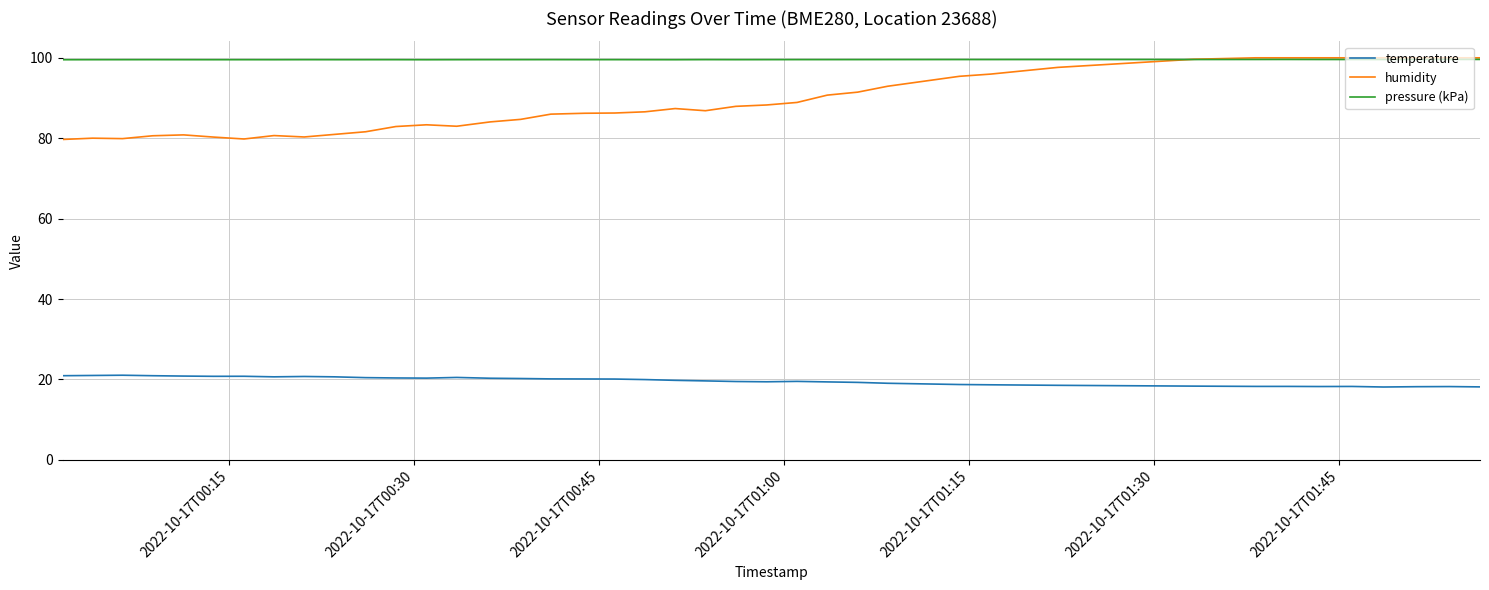

True or false: pressure (kPa) and temperature intersect in this chart.

False